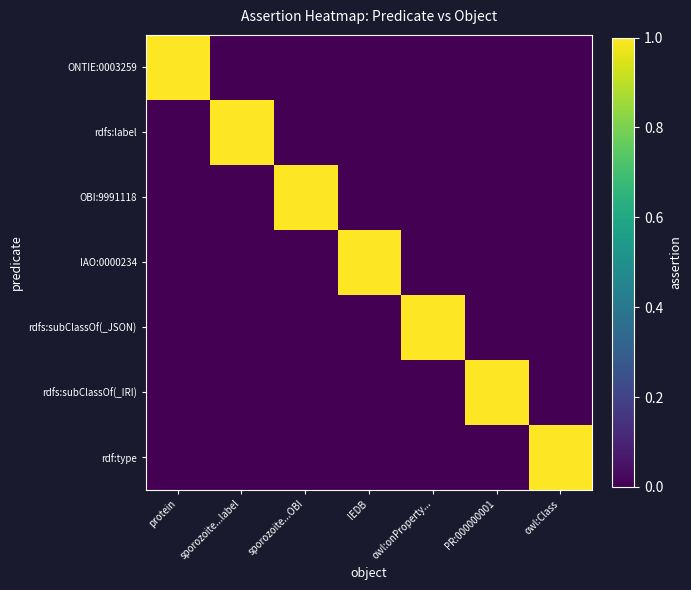

Which has a higher value, owl:Class or protein?

protein